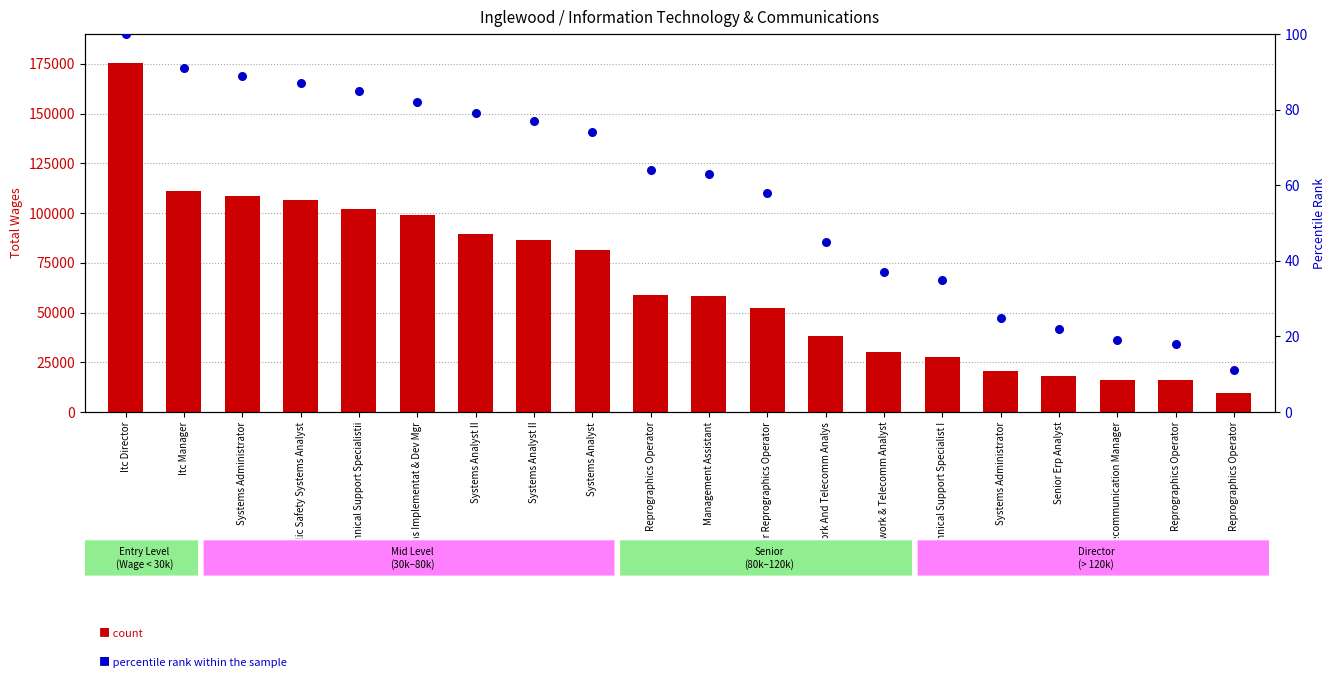

What is the total value across all series at Systems Analyst II?

89337